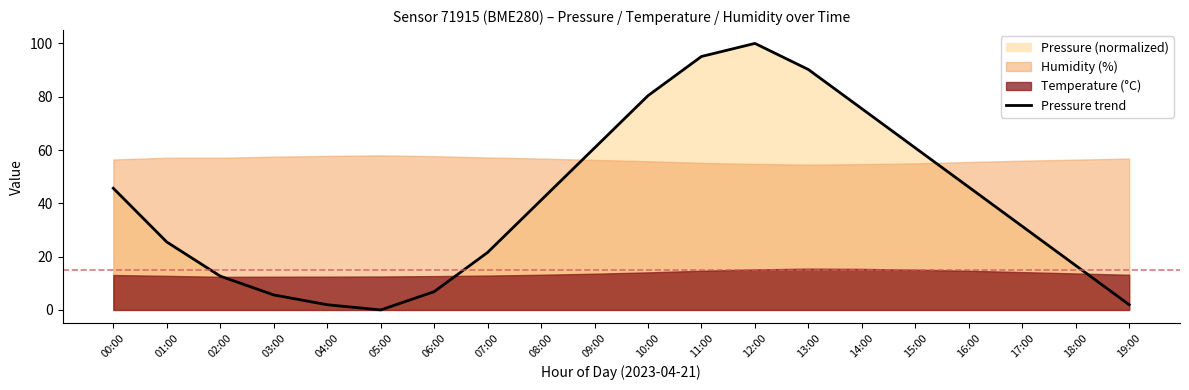

The value at 15:00 is 60.8. True or false?

True